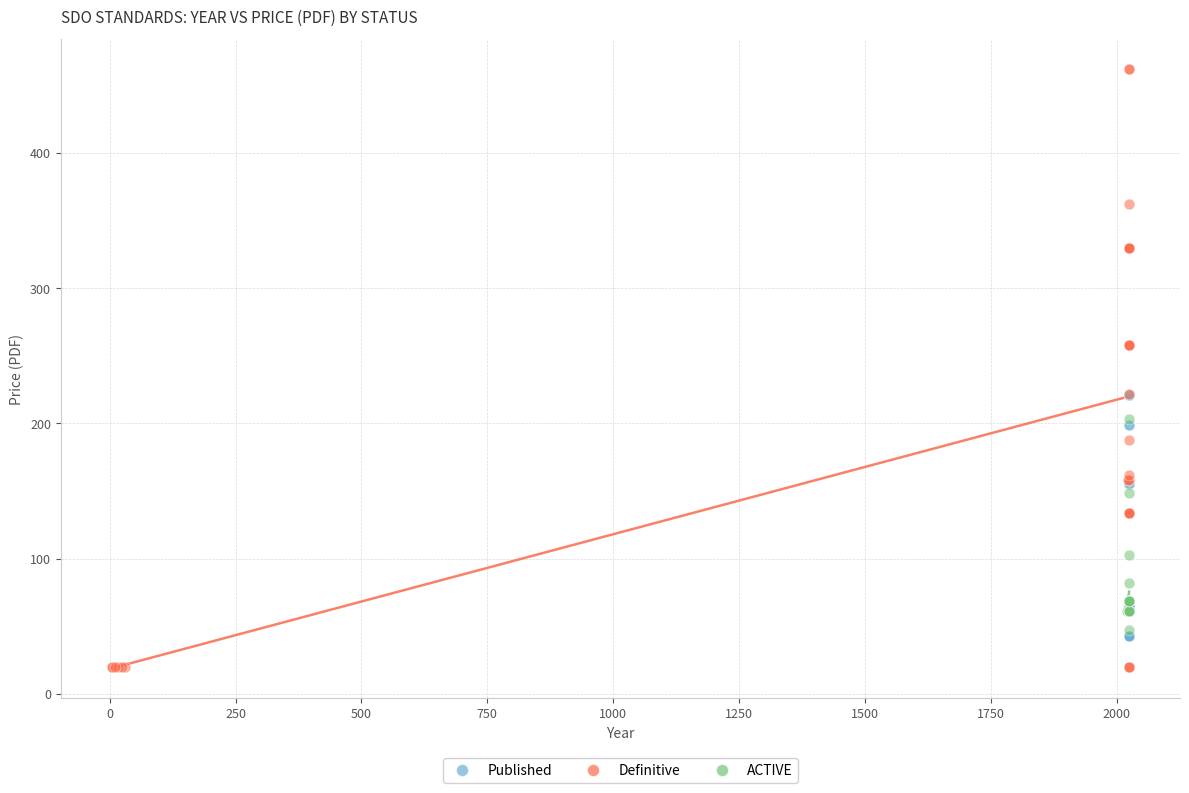

Which series has the widest spread of Y values?

Definitive